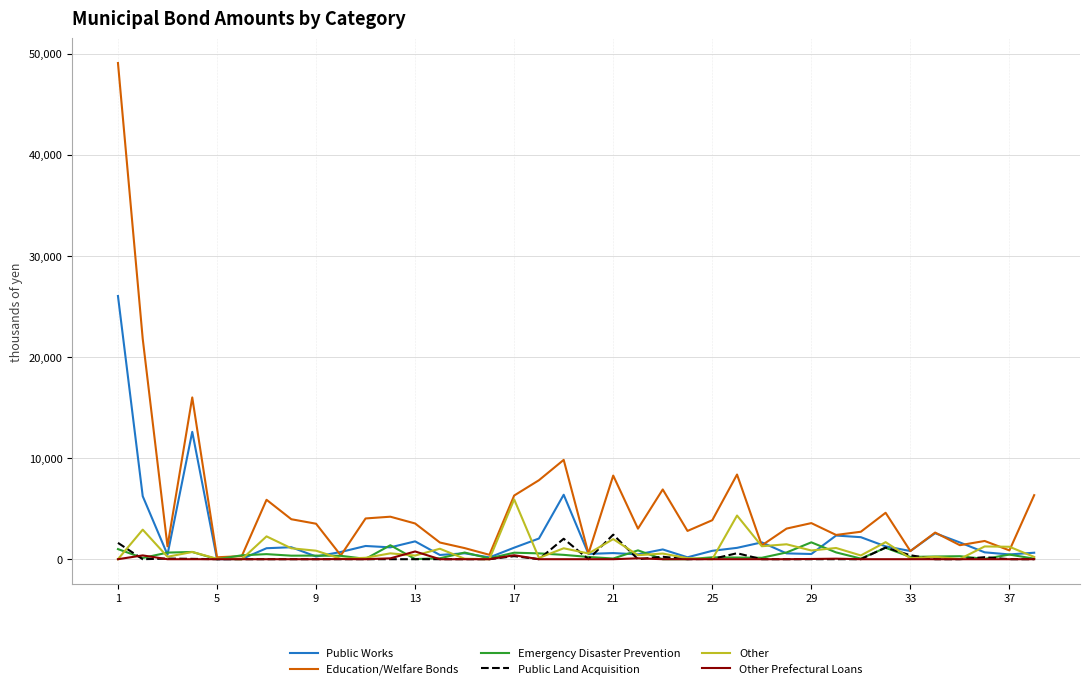

Which series has the largest total across all categories?

Education/Welfare Bonds